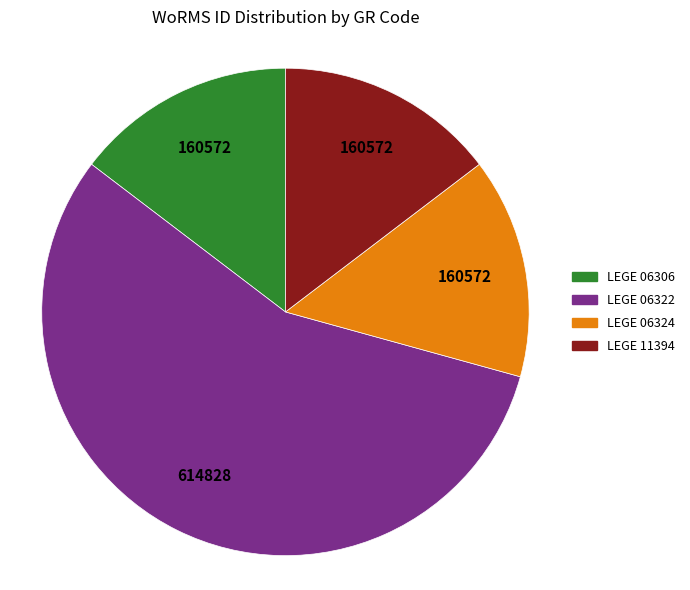

Which slice is the largest?

LEGE 06322